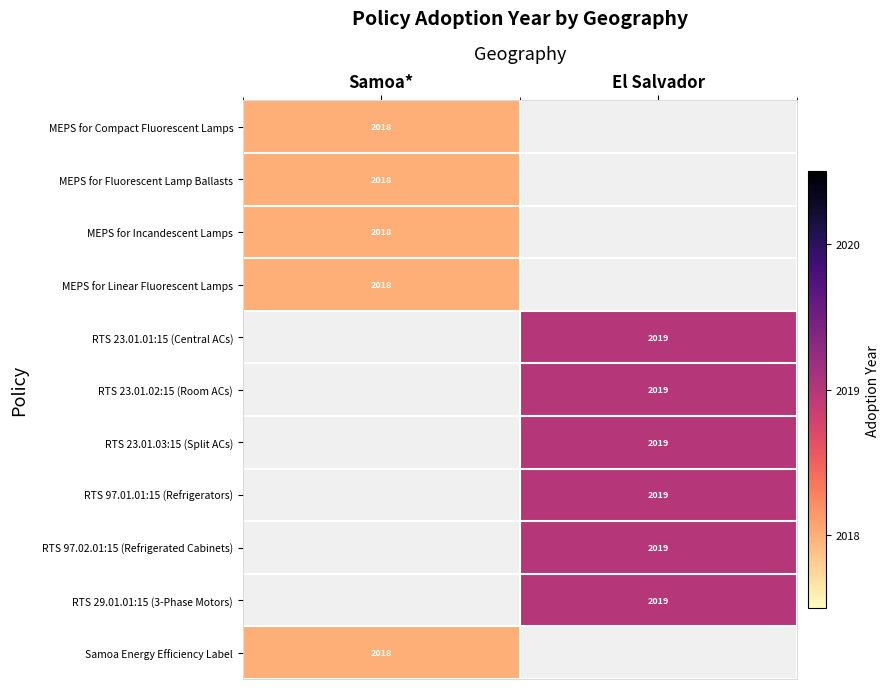

Count the number of categories in the chart.

2